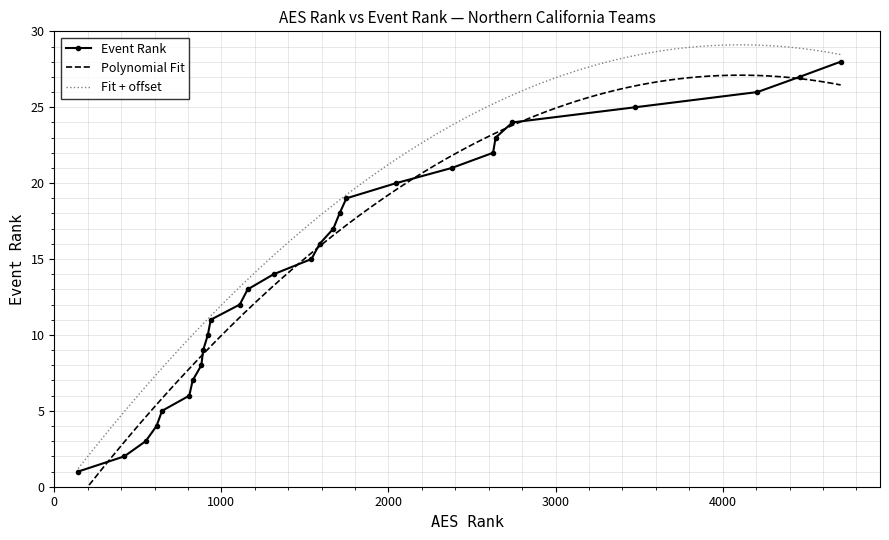

What is the average value?

14